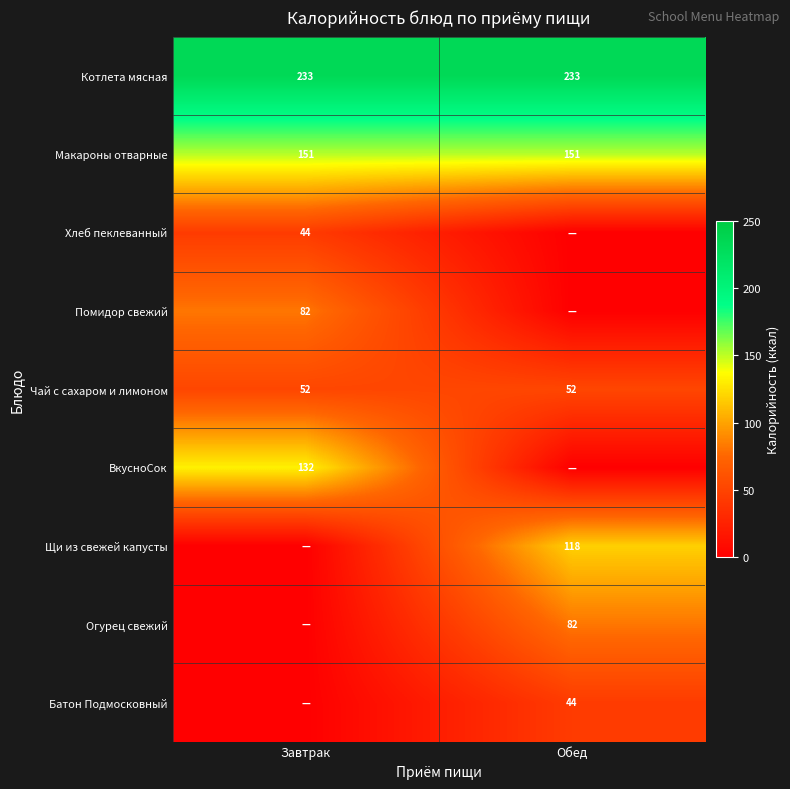

The Батон Подмосковный series shows 44 at Обед. True or false?

True